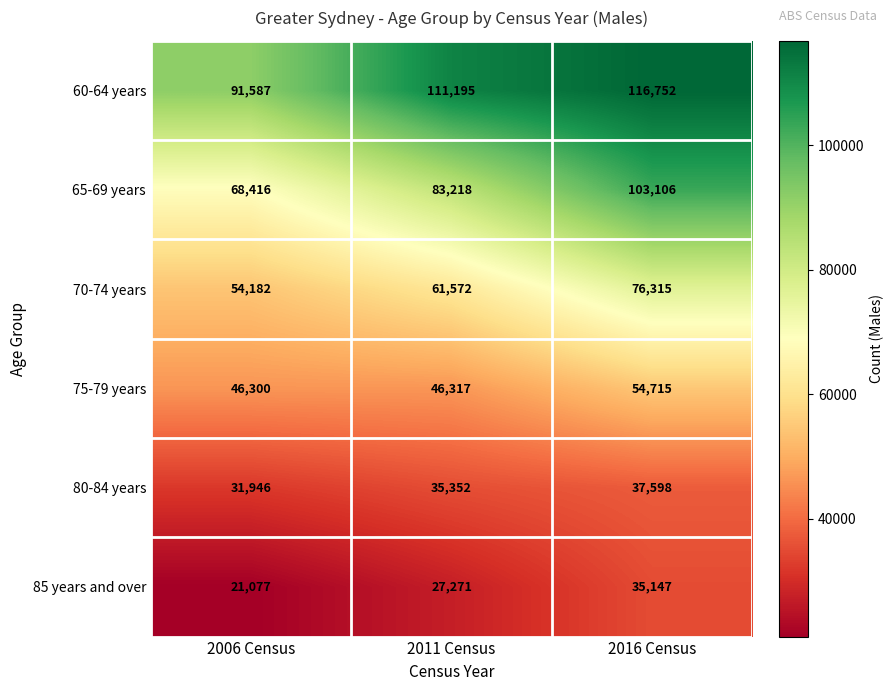

Which series has the largest range (max minus min)?

65-69 years